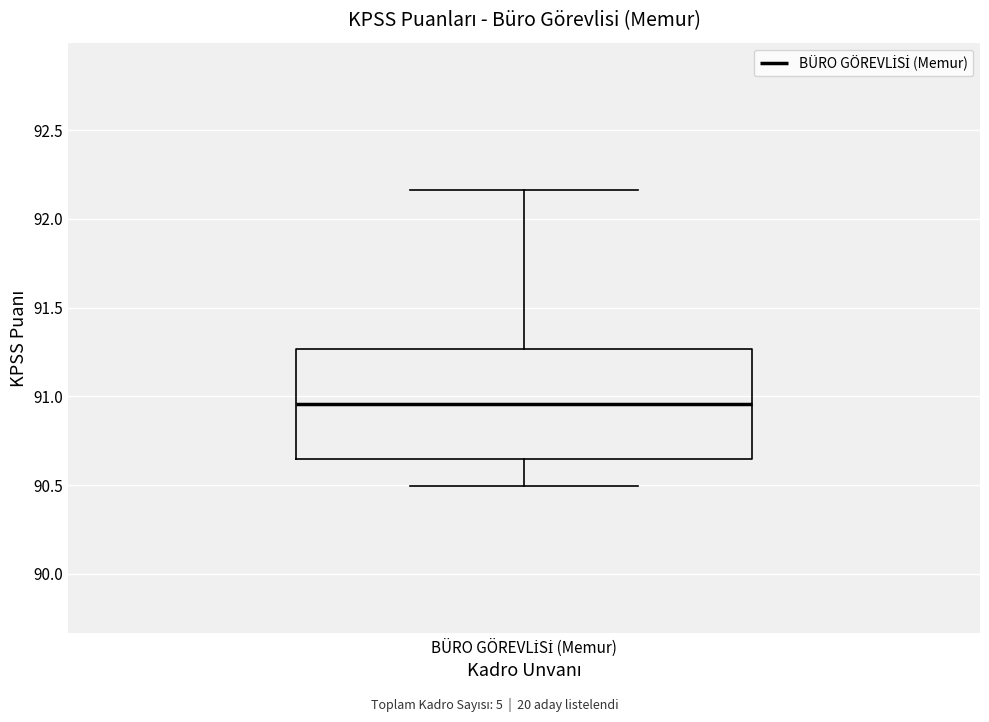

Read this box plot against the y-axis: the position of the median line, the range covered by the box, and the ends of both whiskers. The values are not printed on the chart, so give them approximately, as read against the axis.

median 90.95, box 90.65 to 91.25, whiskers 90.50 to 92.15